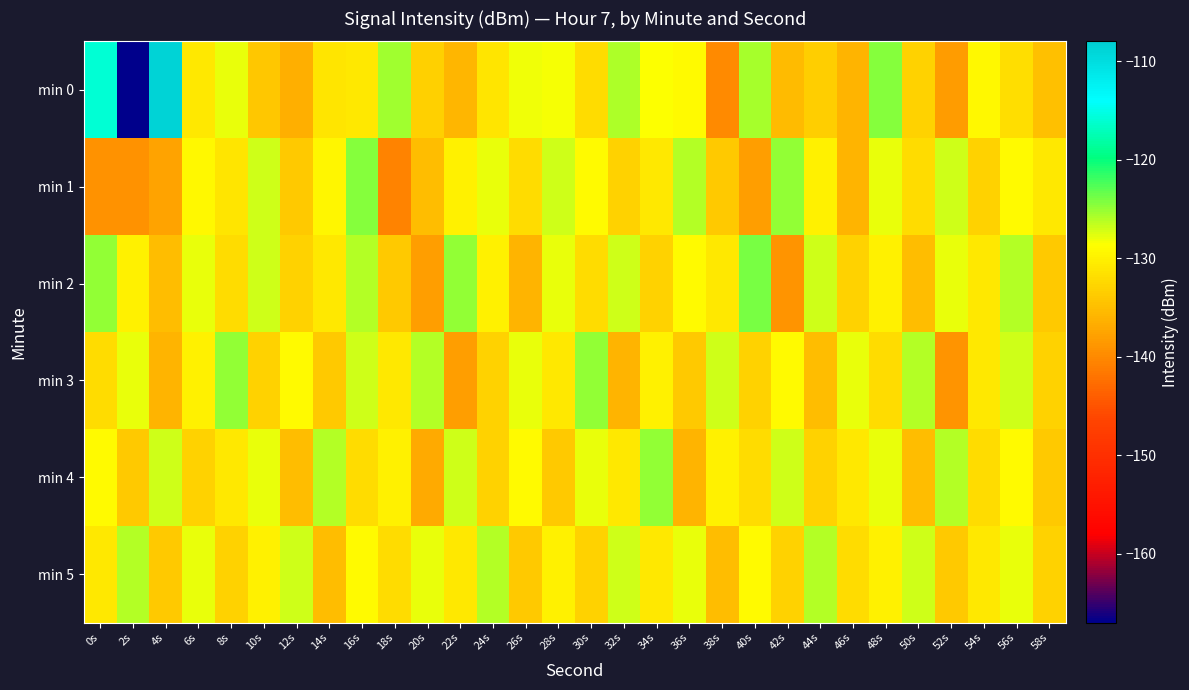

Between 20s and 34s, which series saw the biggest shift?

min 4